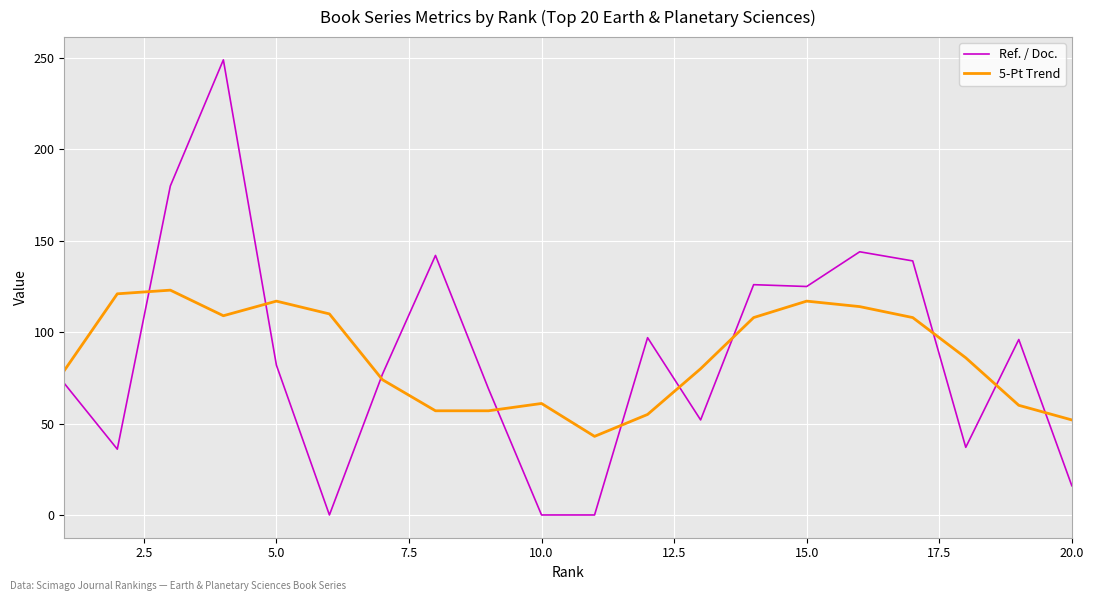

How many intersections are there between 5-Pt Trend and Ref. / Doc.?

10